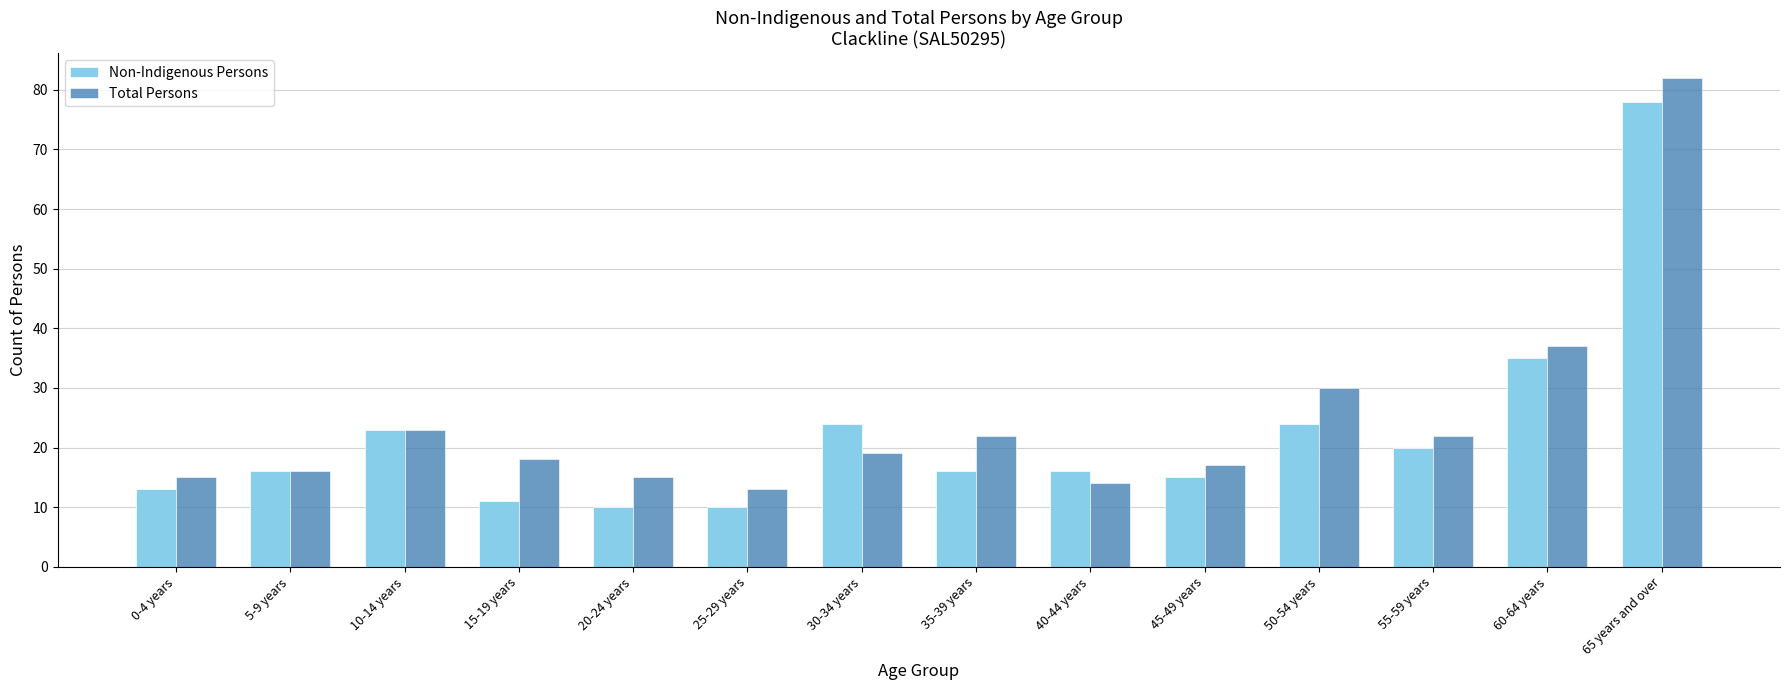

What is the approximate value of Total Persons at 55-59 years, to the nearest 5?

20